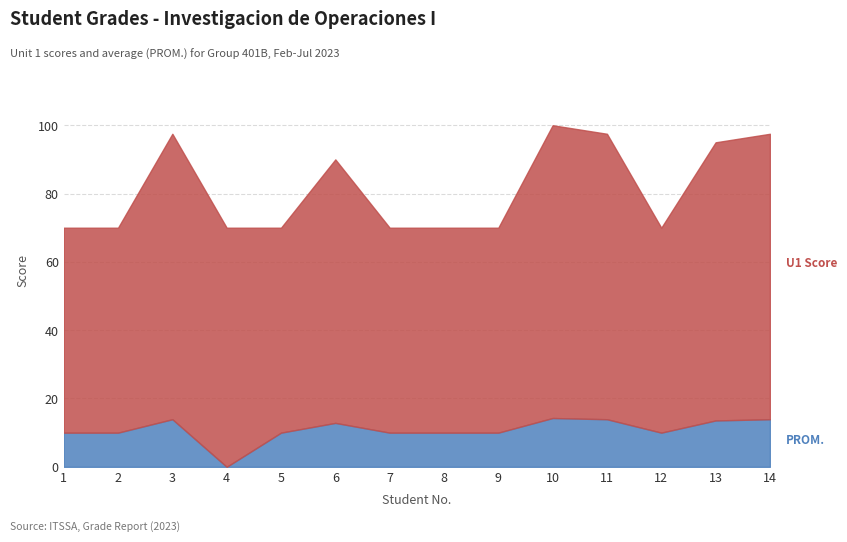

At which category does PROM. reach its first local valley?

4